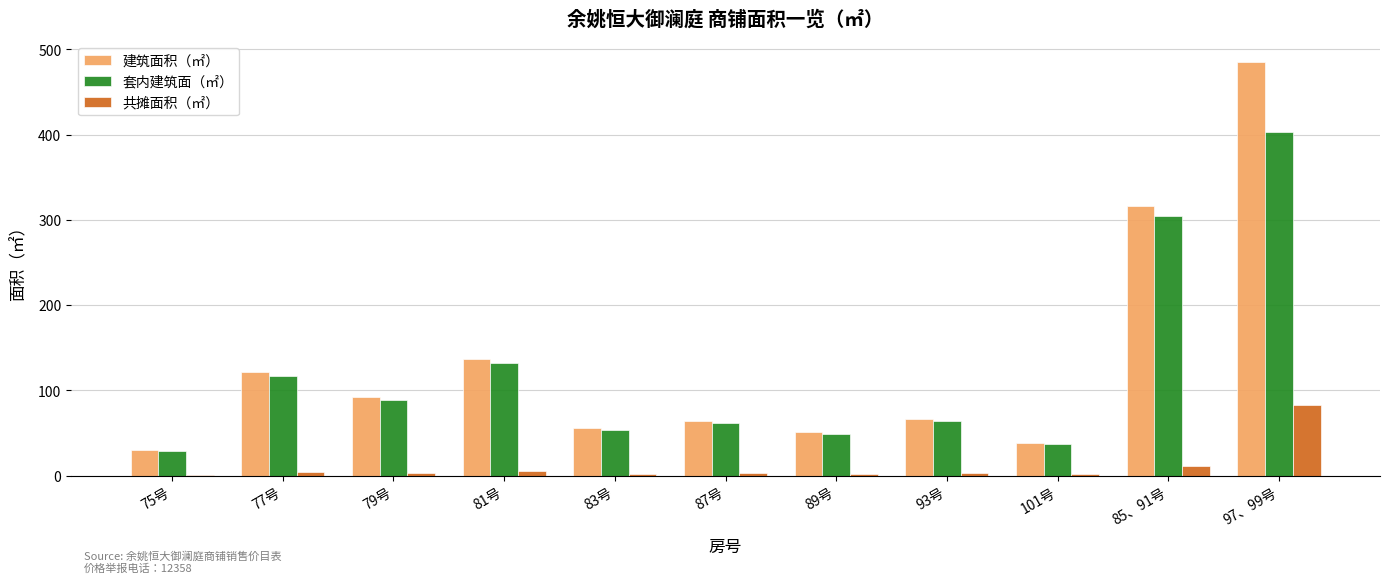

What is the greatest value displayed?

485.2